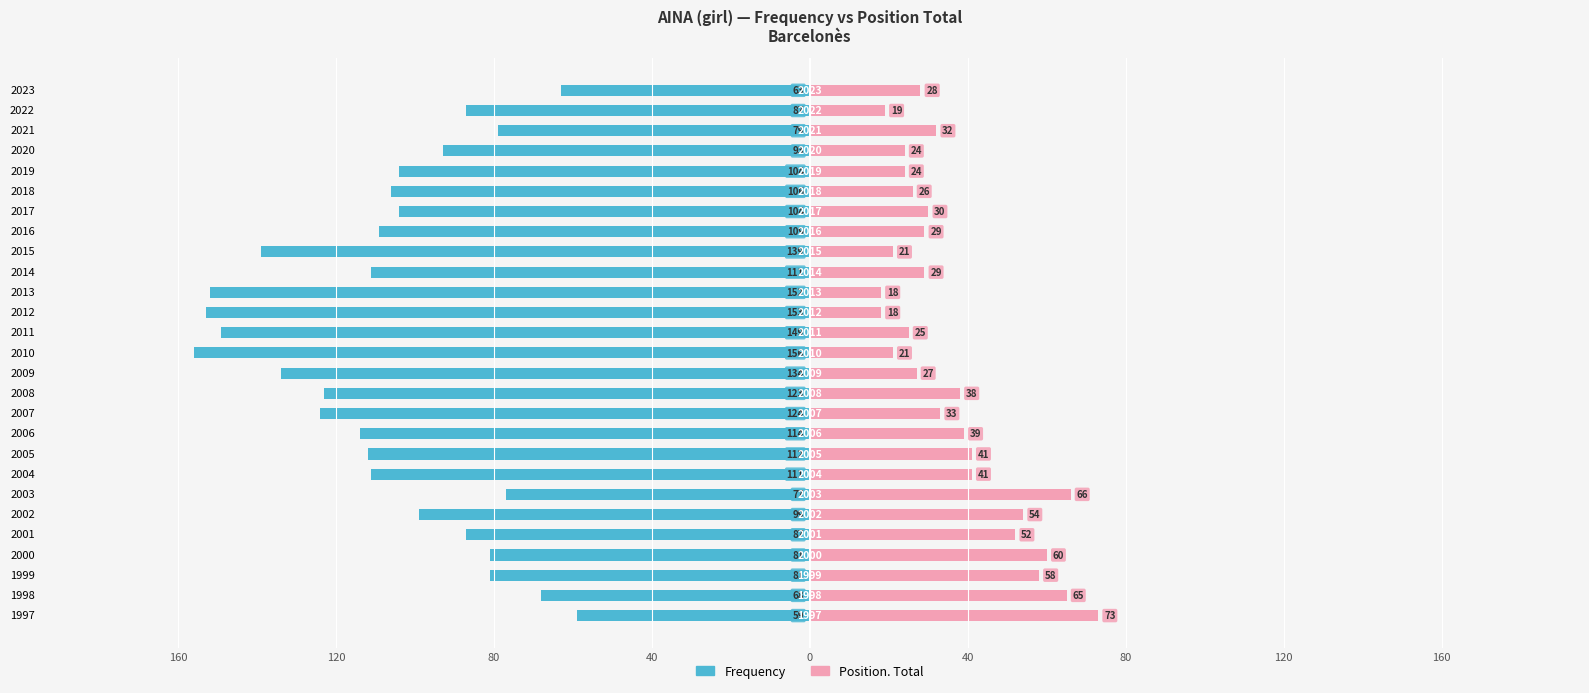

What are all the series names shown in the legend?

Frequency, Position. Total